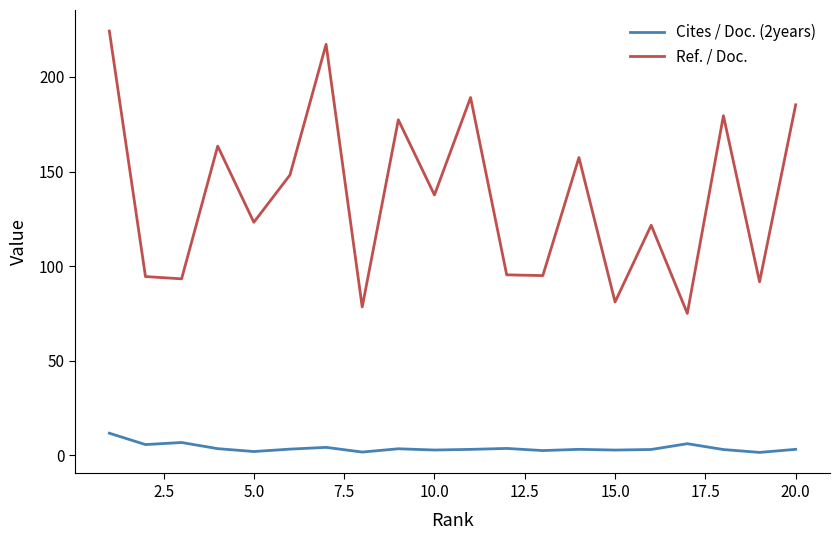

True or false: Cites / Doc. (2years) and Ref. / Doc. intersect in this chart.

False